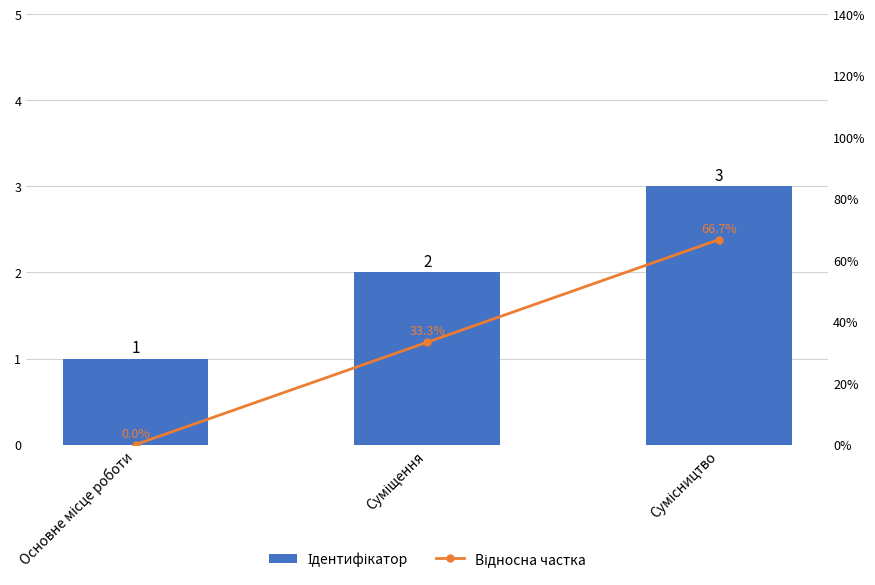

List the series in order of their overall mean, highest first.

Відносна частка, Ідентифікатор